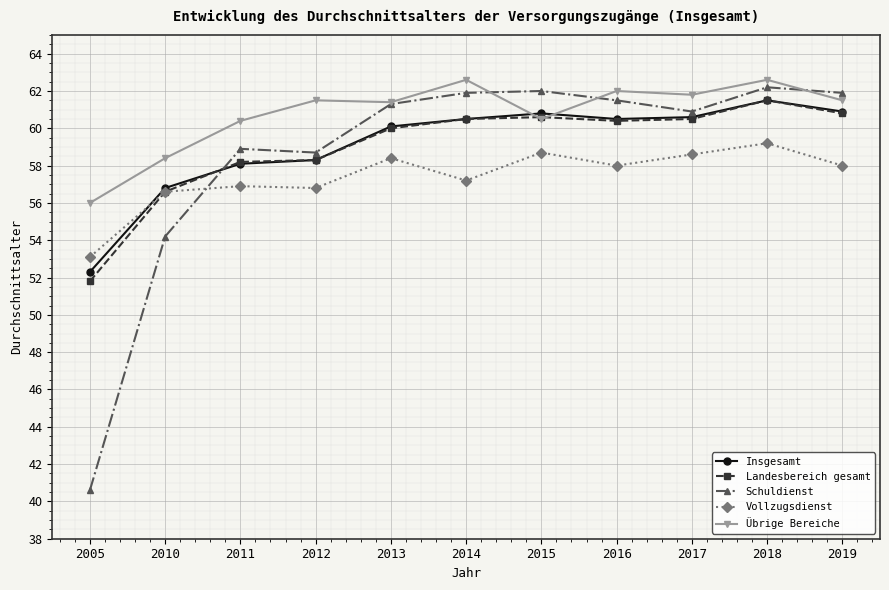

How many data points in Übrige Bereiche are above 61?

7